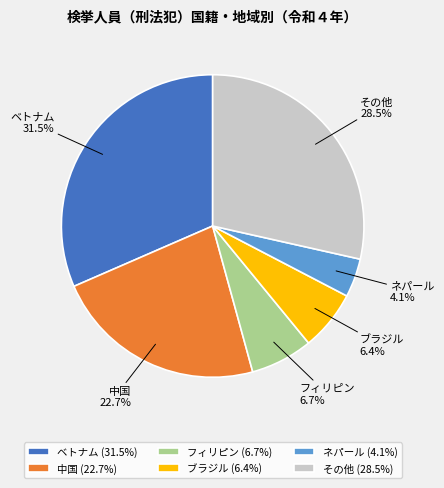

To the nearest percent, what portion does ネパール represent?

4%